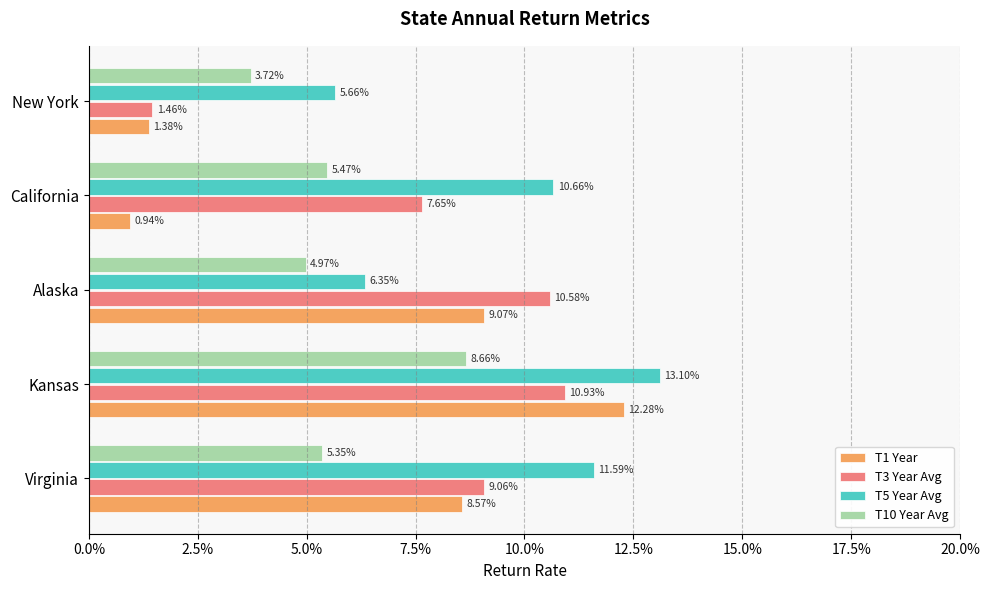

What are all the series names shown in the legend?

T1 Year, T3 Year Avg, T5 Year Avg, T10 Year Avg